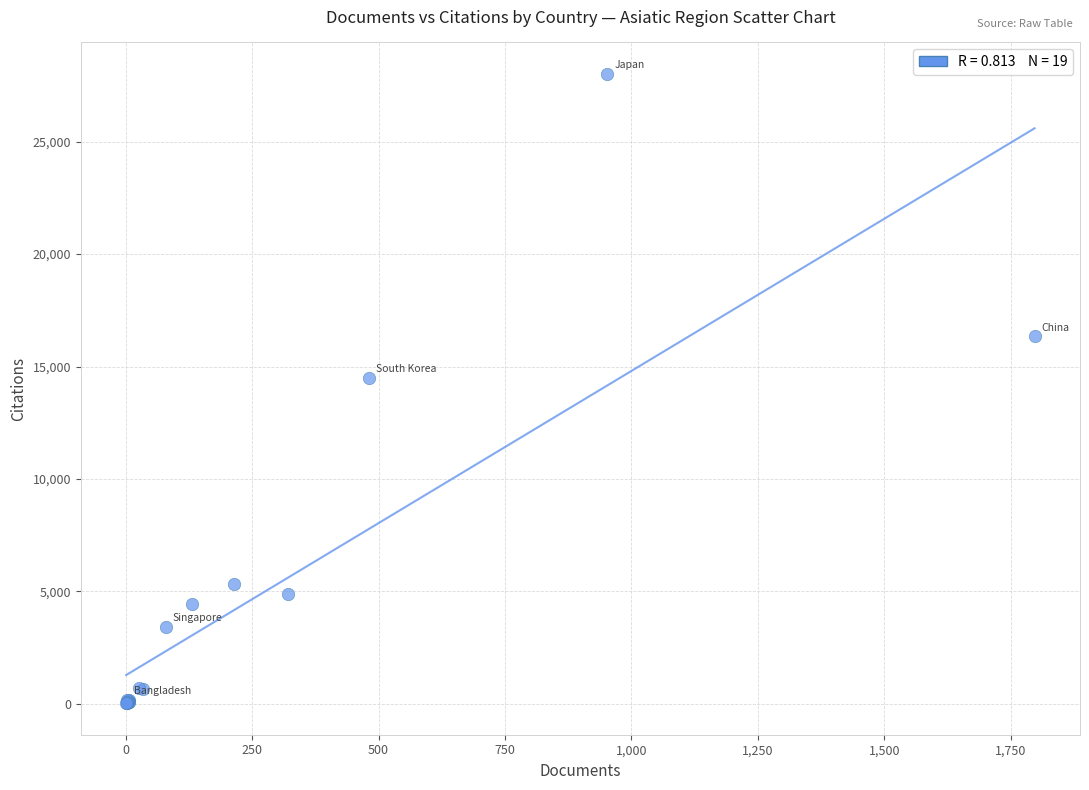

What Y value in the scatter plot is closest to 14021?

14499